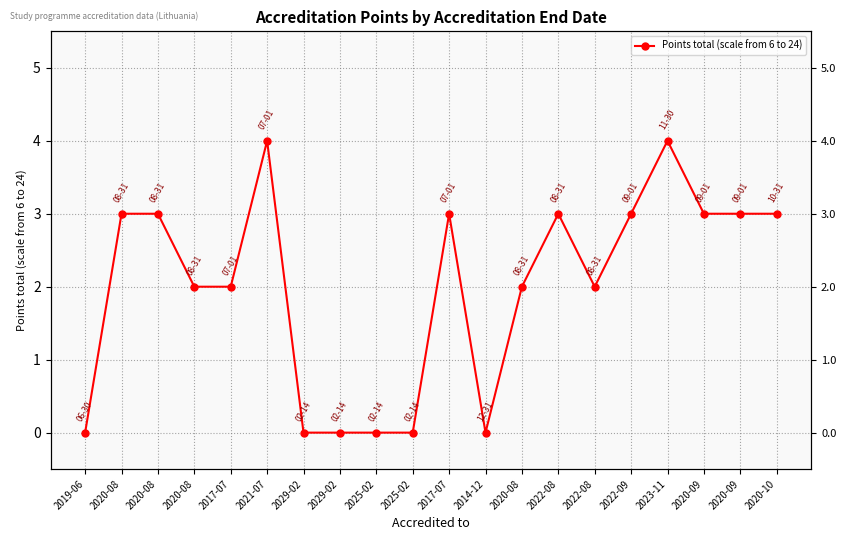

How many values exceed 3?

2